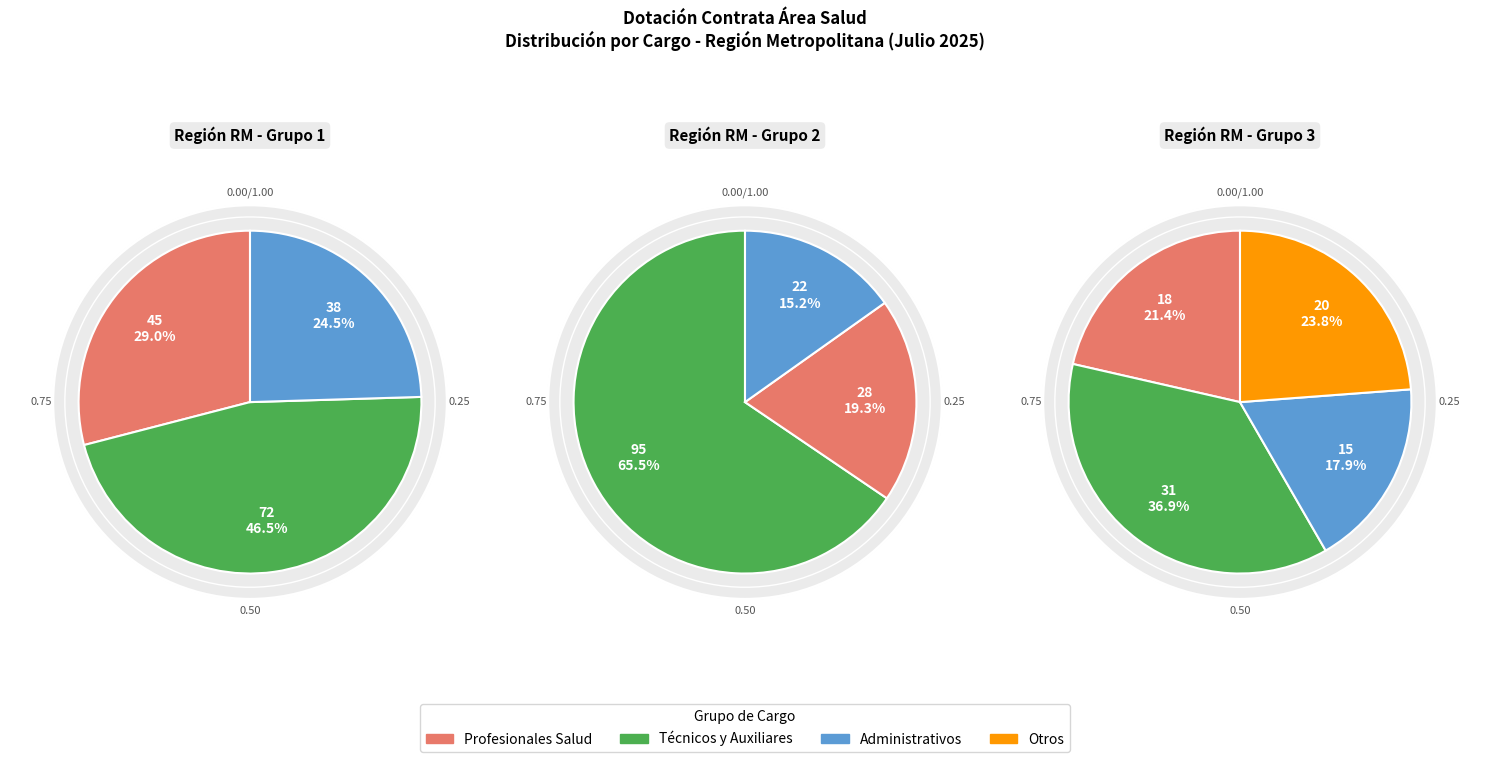

How many slices are in this pie chart?

10